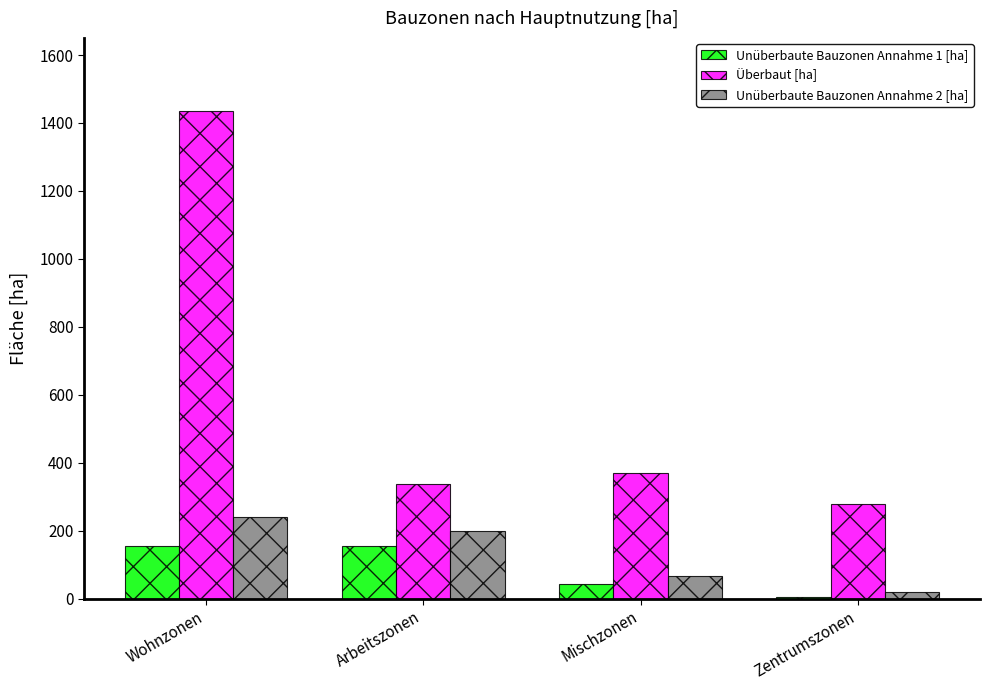

Count the number of categories in the chart.

4